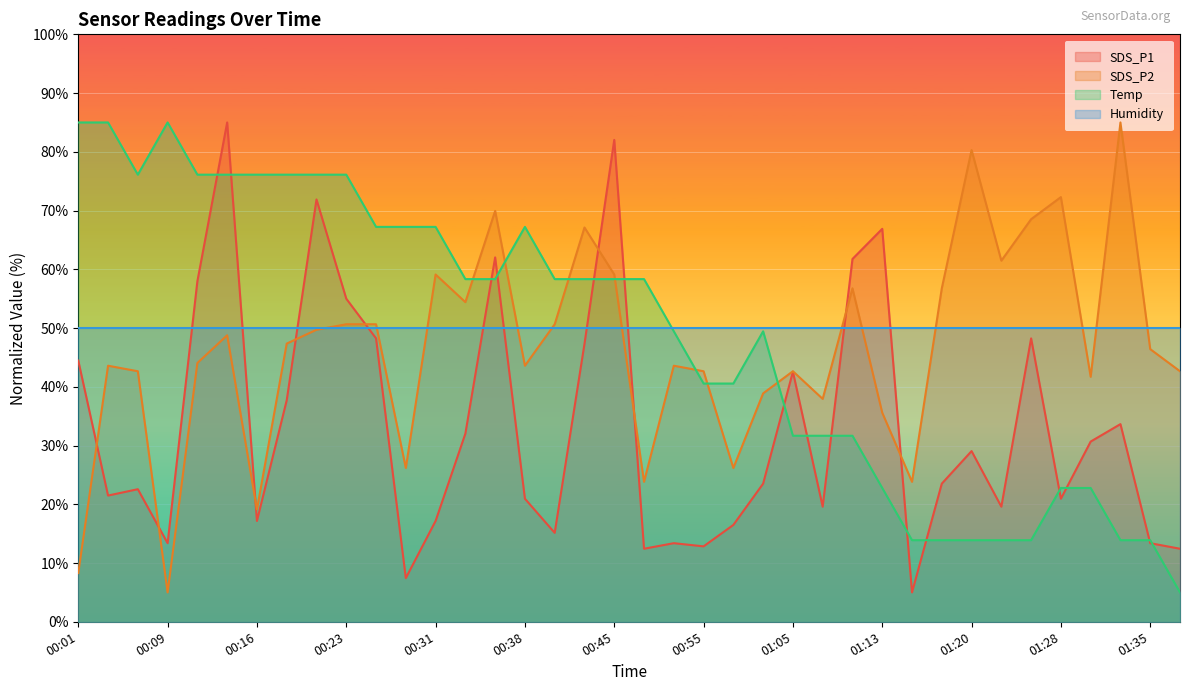

How many interior local peaks does the SDS_P2 series have?

11